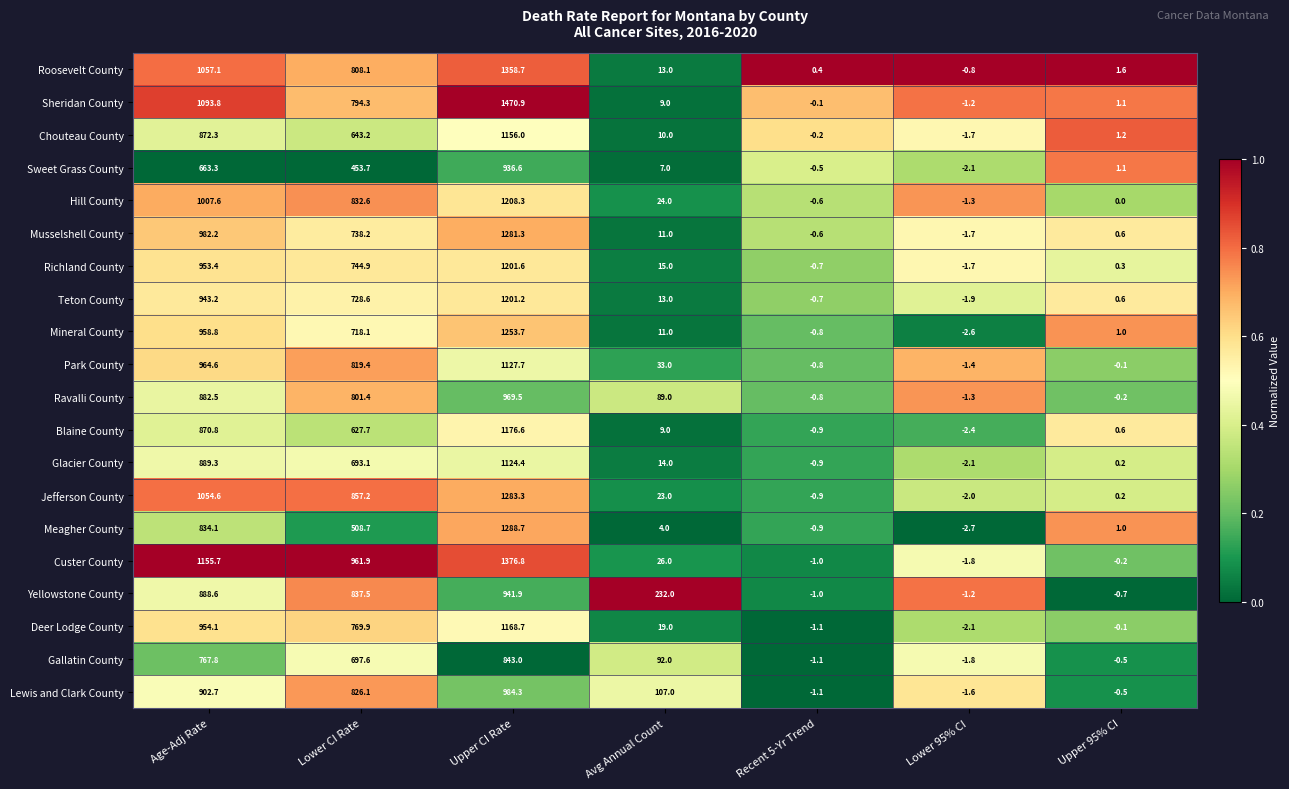

True or false: Custer County has a value of -1.8 at Lower 95% CI.

True